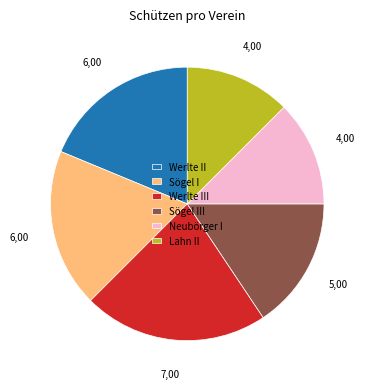

True or false: Sögel I accounts for 19% of the total.

True